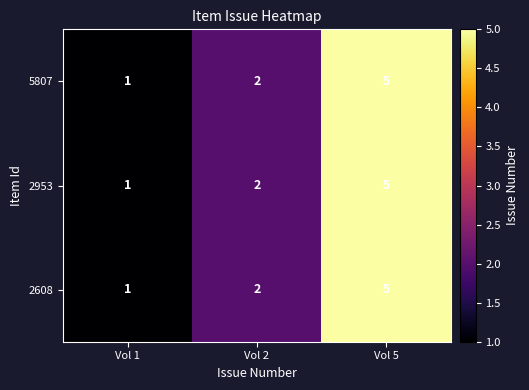

Which category has the highest value across all series?

Vol 5